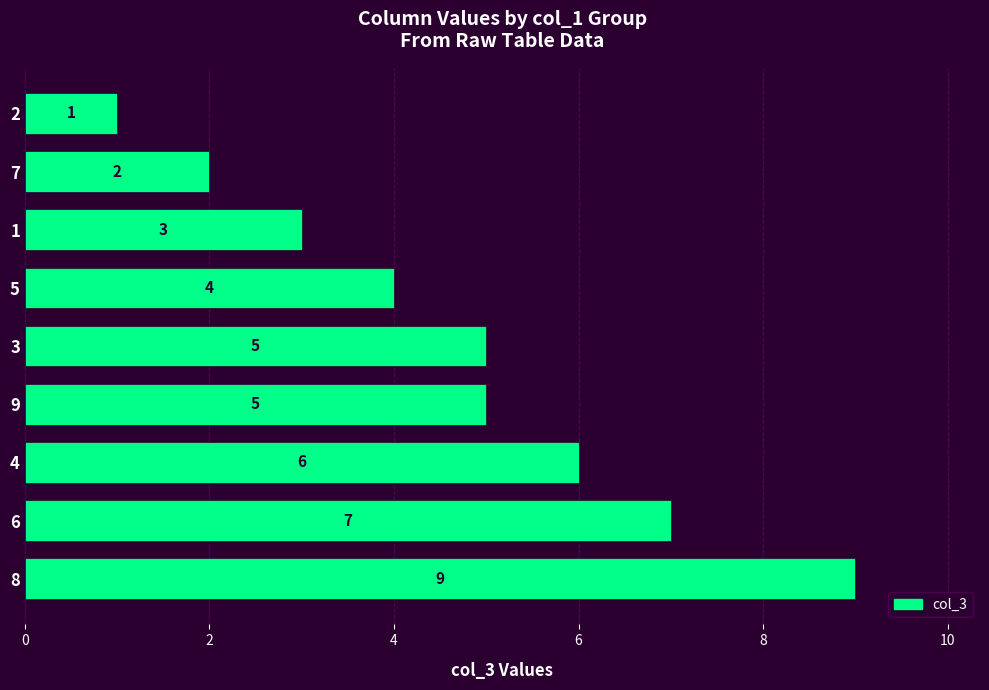

What is the sum of the values at 8 and 4?

15